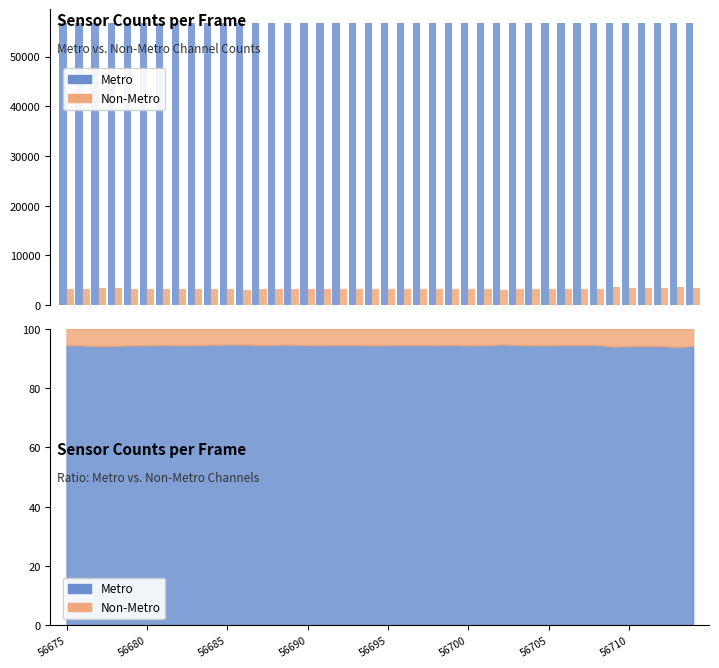

What is the value of the Metro bar at the 4th from the left?

56678